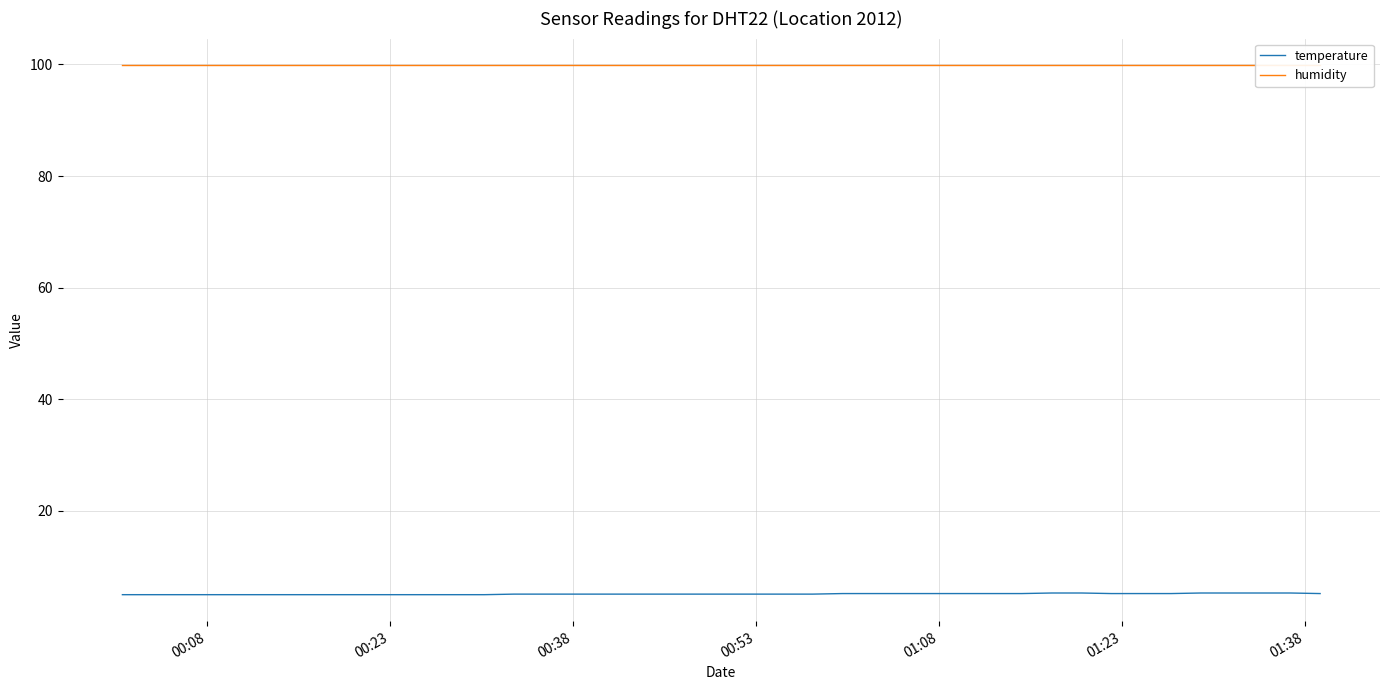

How many lines are shown in the chart?

2